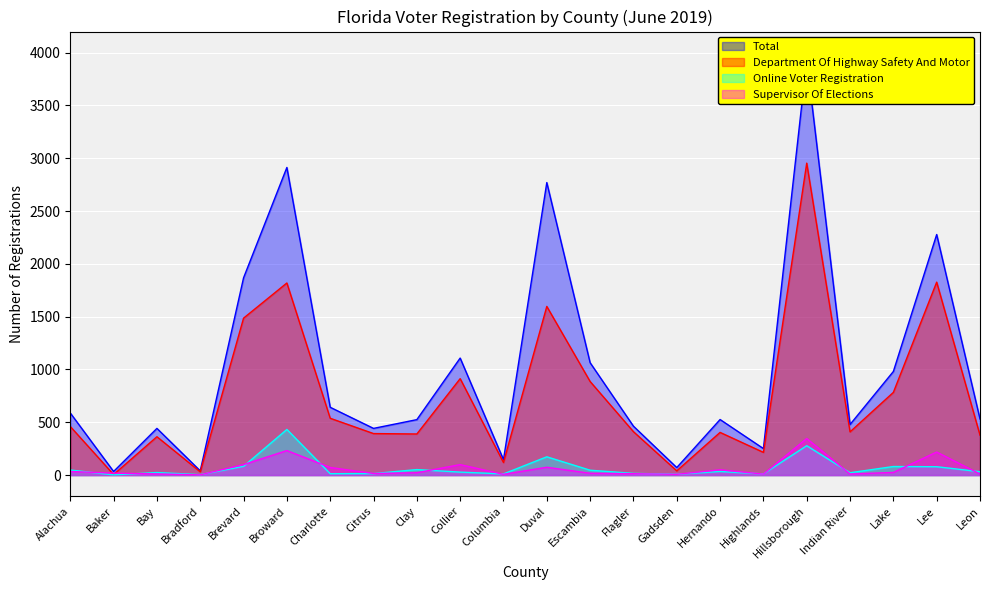

True or false: Supervisor Of Elections and Total cross at least once.

False